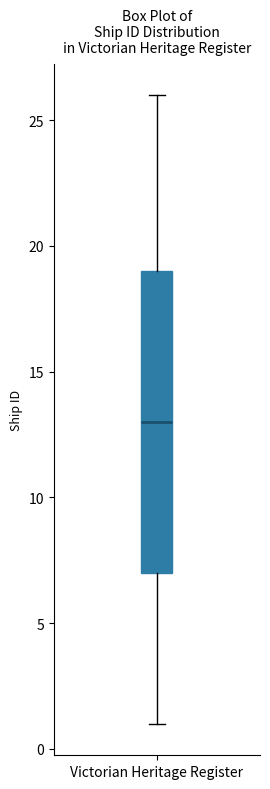

Read this box plot against the y-axis: the position of the median line, the range covered by the box, and the ends of both whiskers. The values are not printed on the chart, so give them approximately, as read against the axis.

median 13, box 7 to 19, whiskers 1 to 26